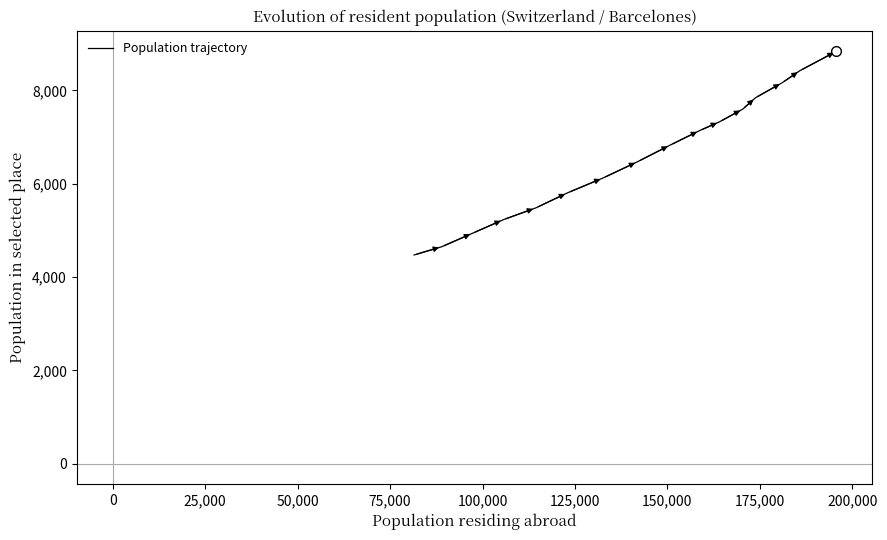

Count the number of categories in the chart.

16